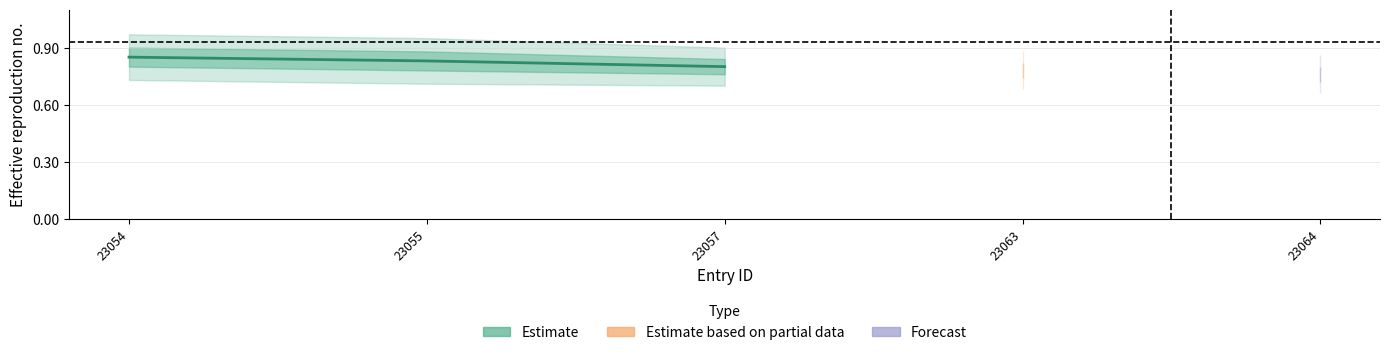

What is the sum of the values at 23054 and 23055?

1.7